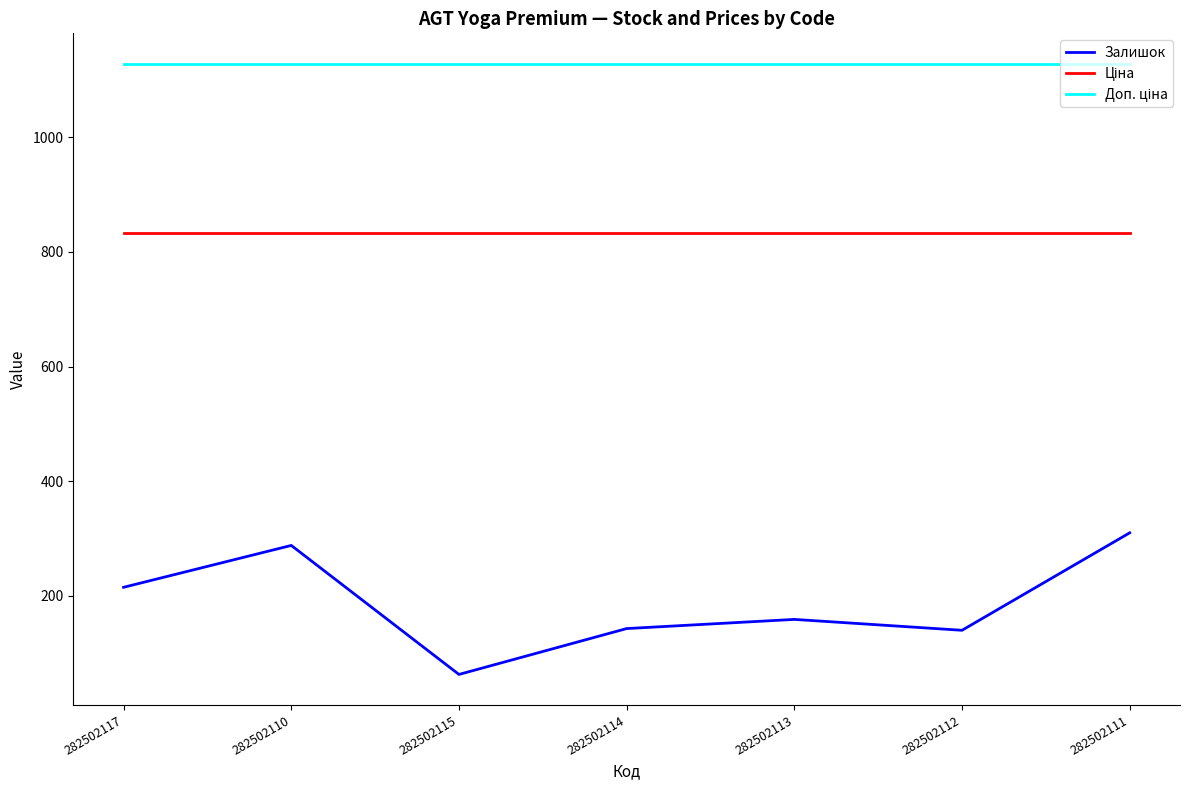

What is the total value across all series at 282502114?

2103.4